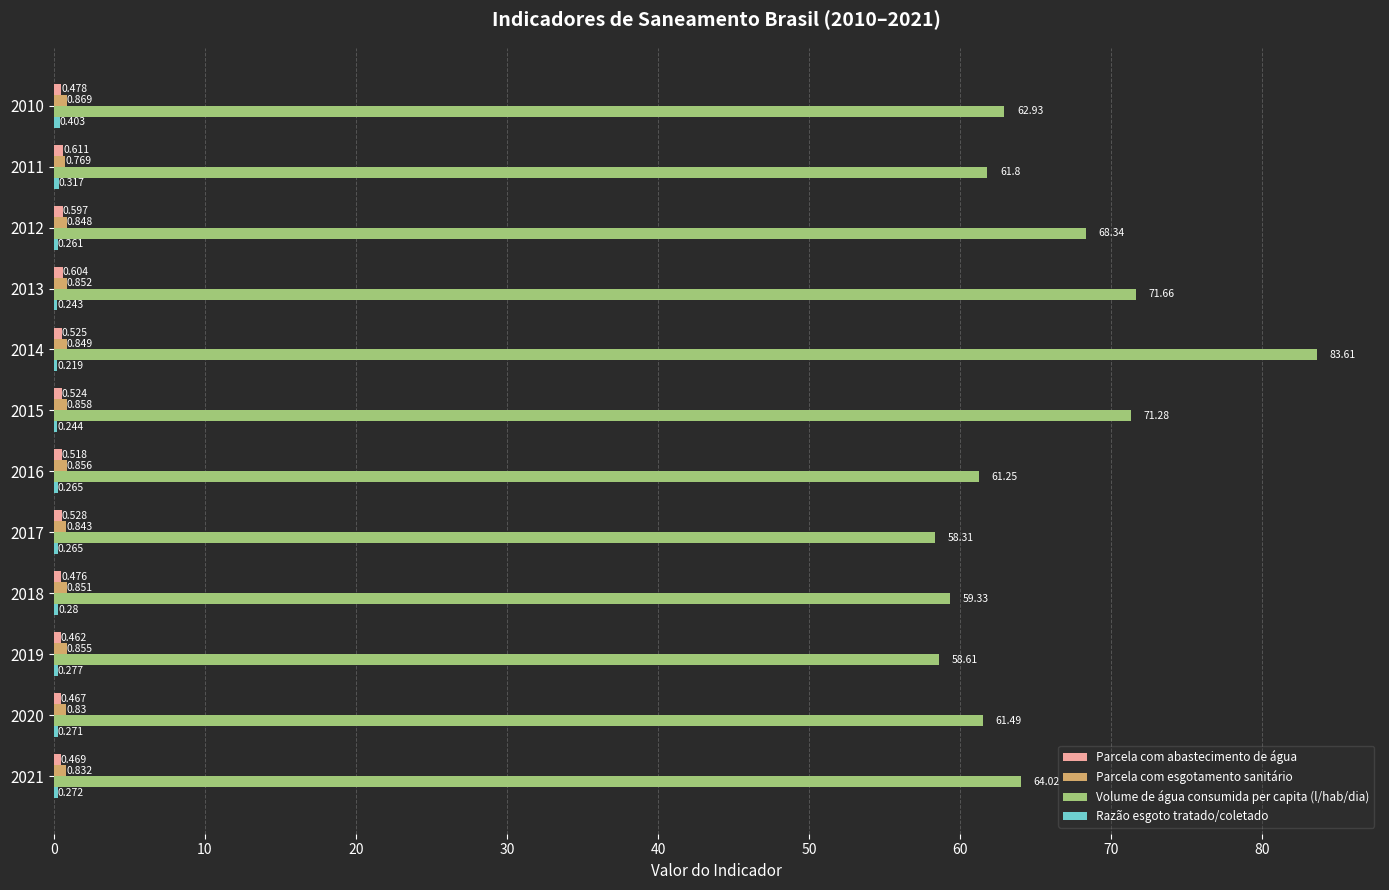

Between 2010 and 2017, which series saw the biggest shift?

Volume de água consumida per capita (l/hab/dia)